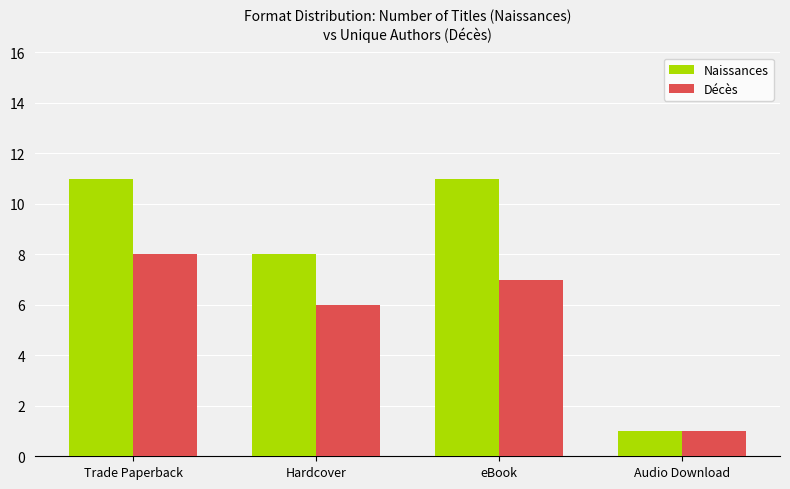

Which series has the widest spread of values?

Naissances